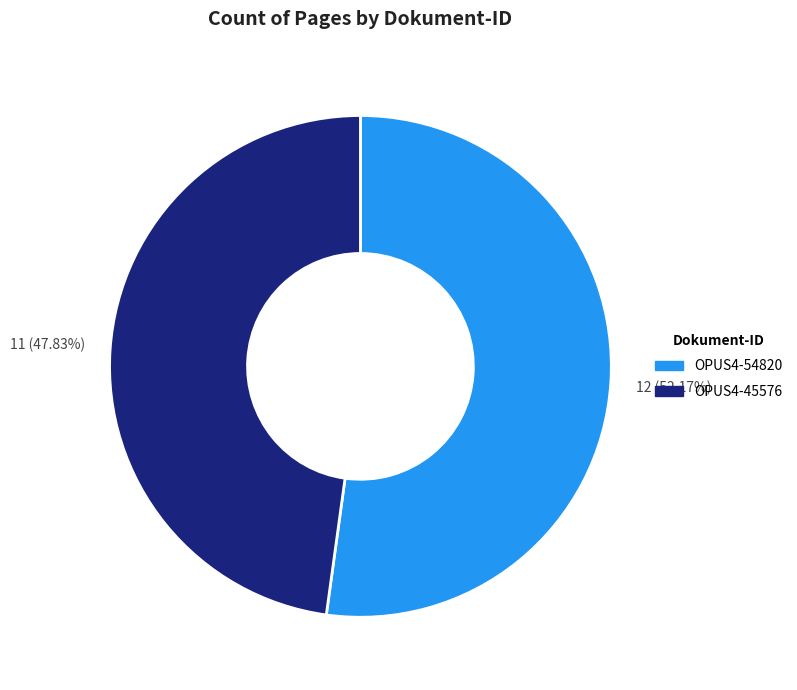

What percentage is the OPUS4-45576 slice, to the nearest percent?

48%